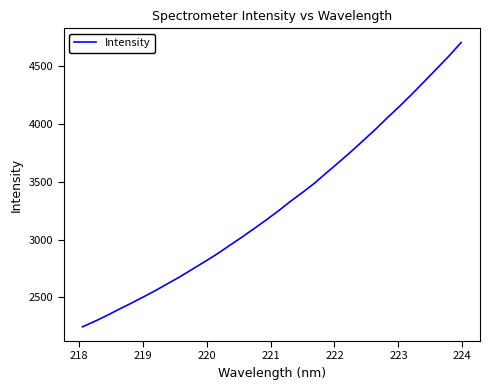

What is the greatest value displayed?

4700.1